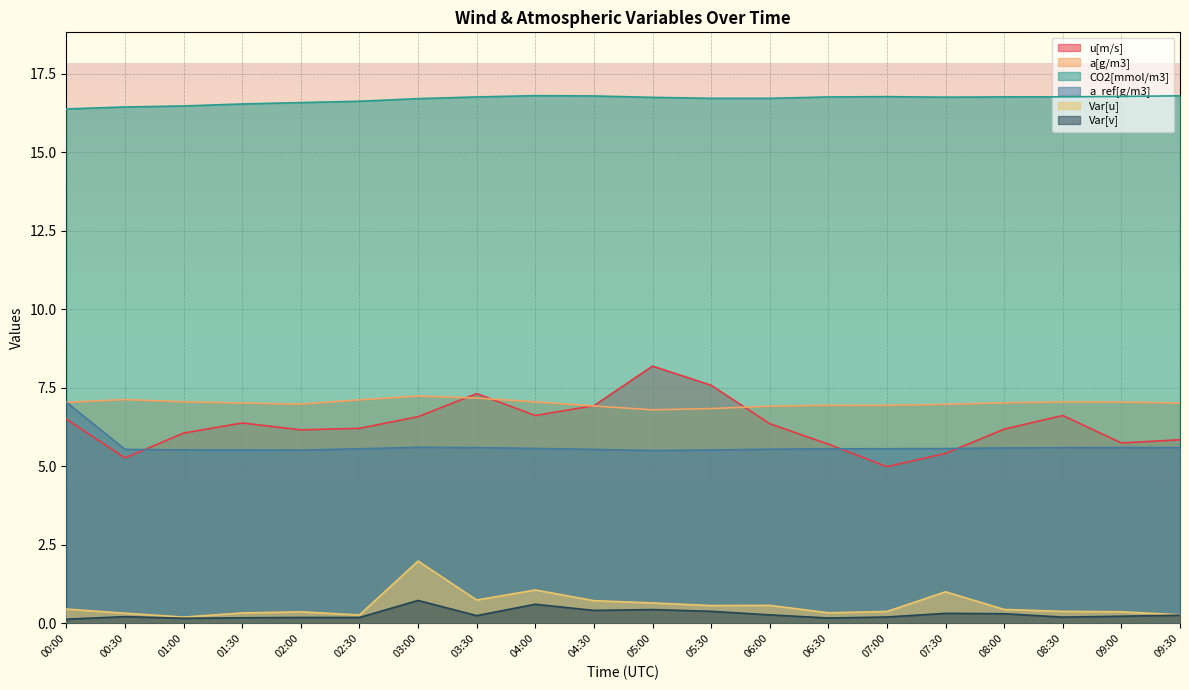

How many interior local peaks does the Var[v] series have?

6